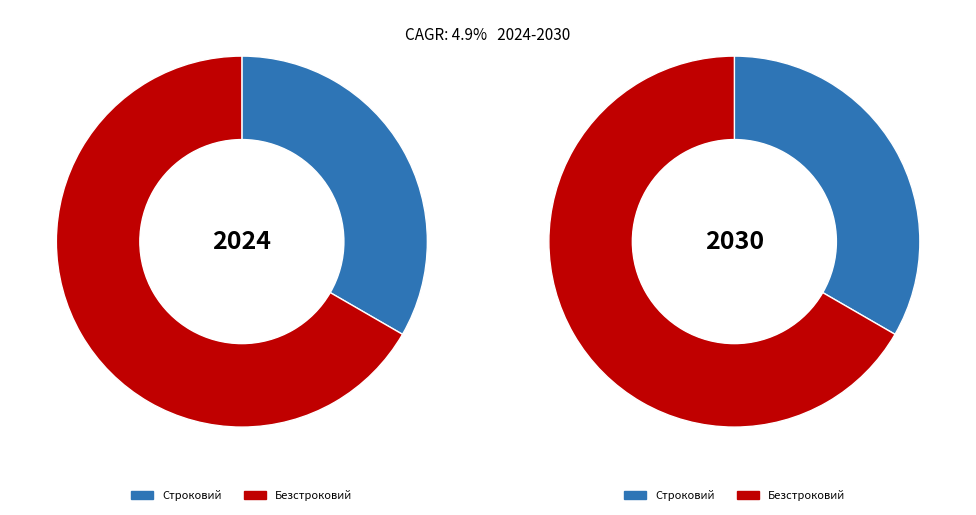

To the nearest percent, what portion does Безстроковий represent?

67%